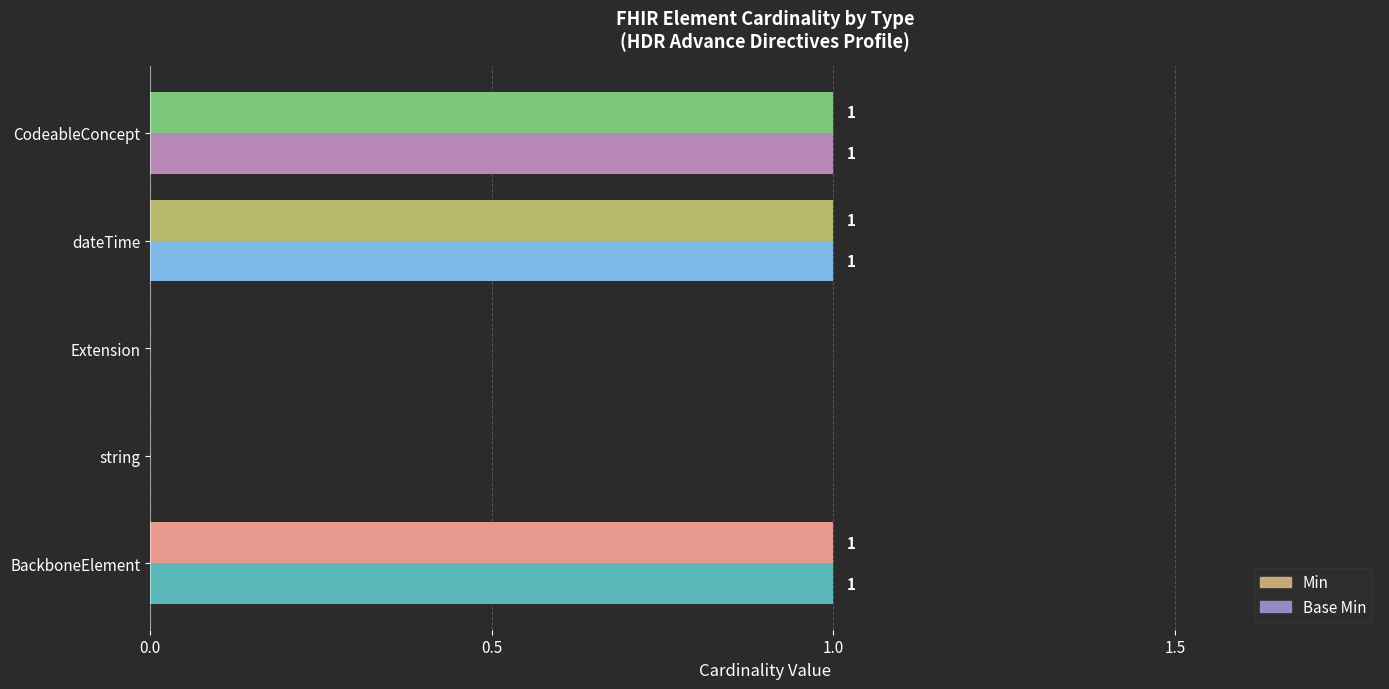

What are all the series names shown in the legend?

Min, Base Min